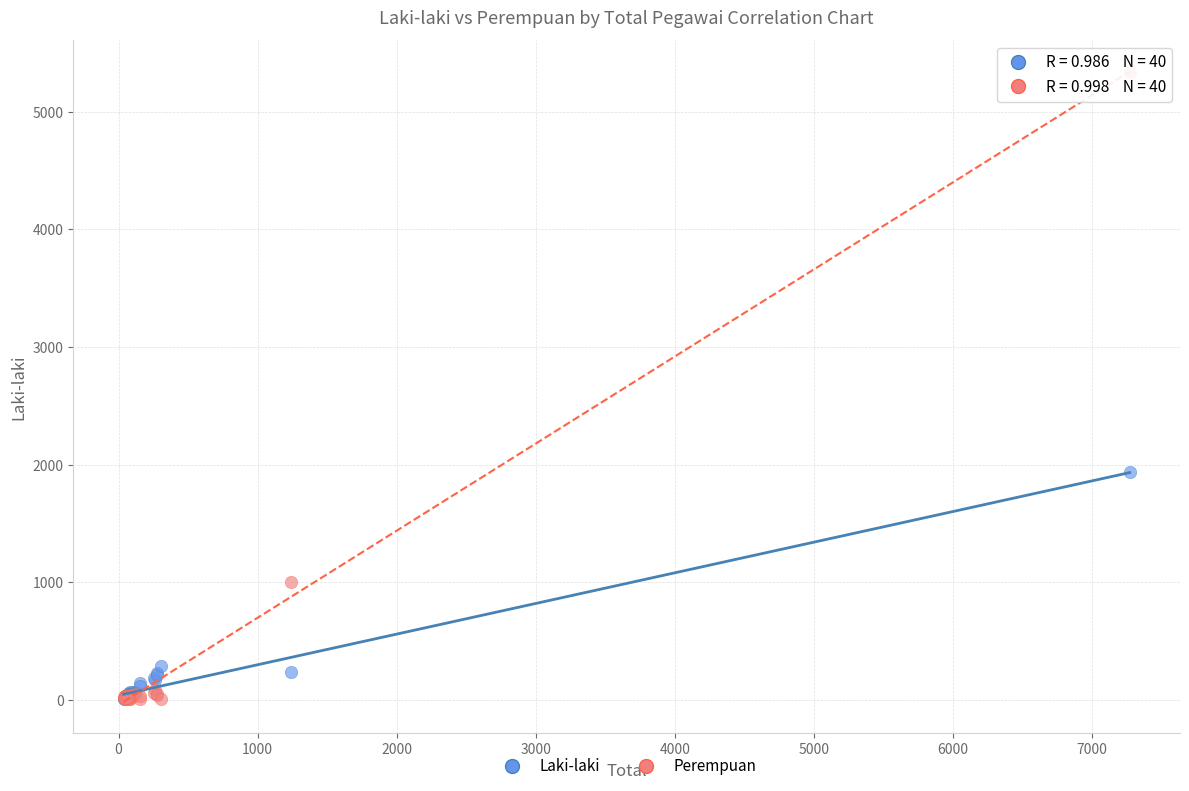

In the Perempuan series, what Y value is closest to 2672?

1001